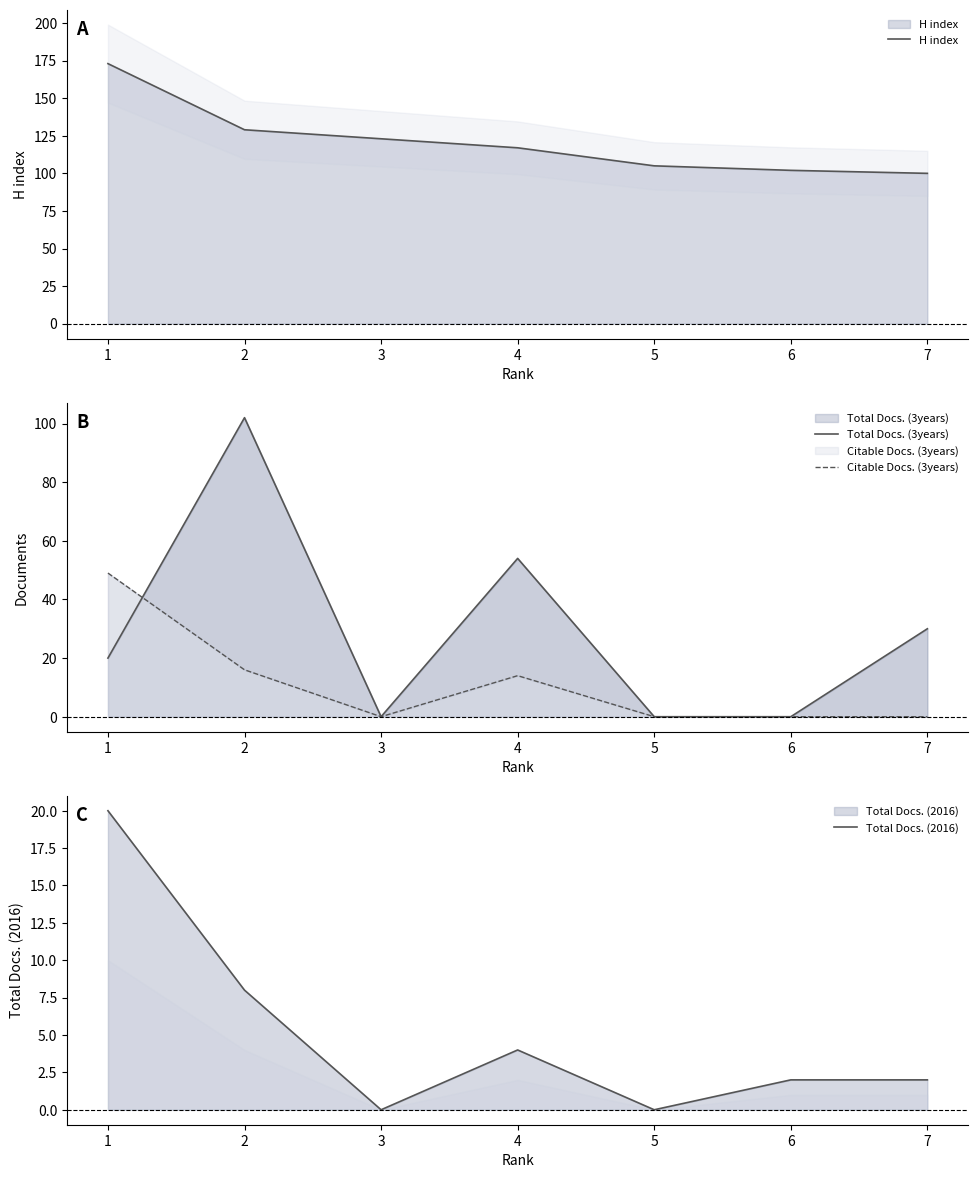

Which category has the lowest value across all series?

3